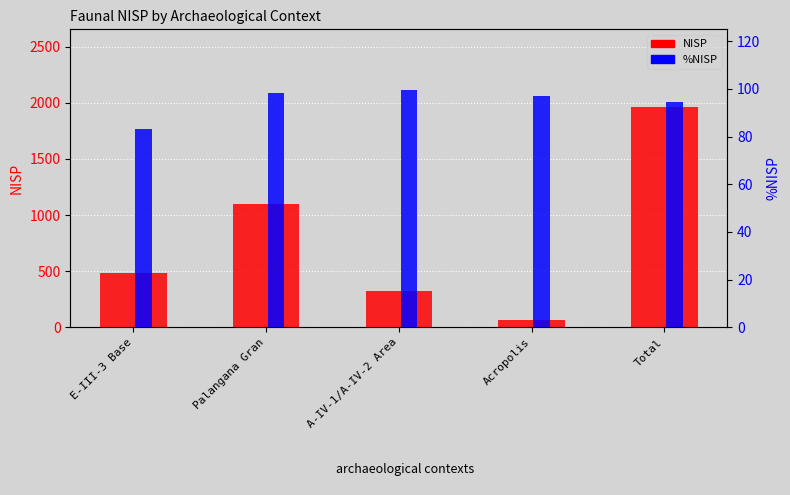

What are all the series names shown in the legend?

NISP, %NISP